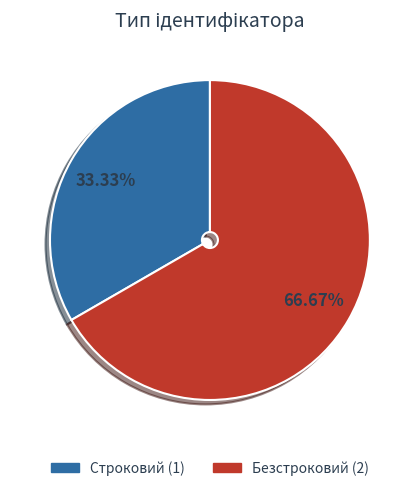

What is the ratio of the value at Безстроковий to the value at Строковий?

2.0